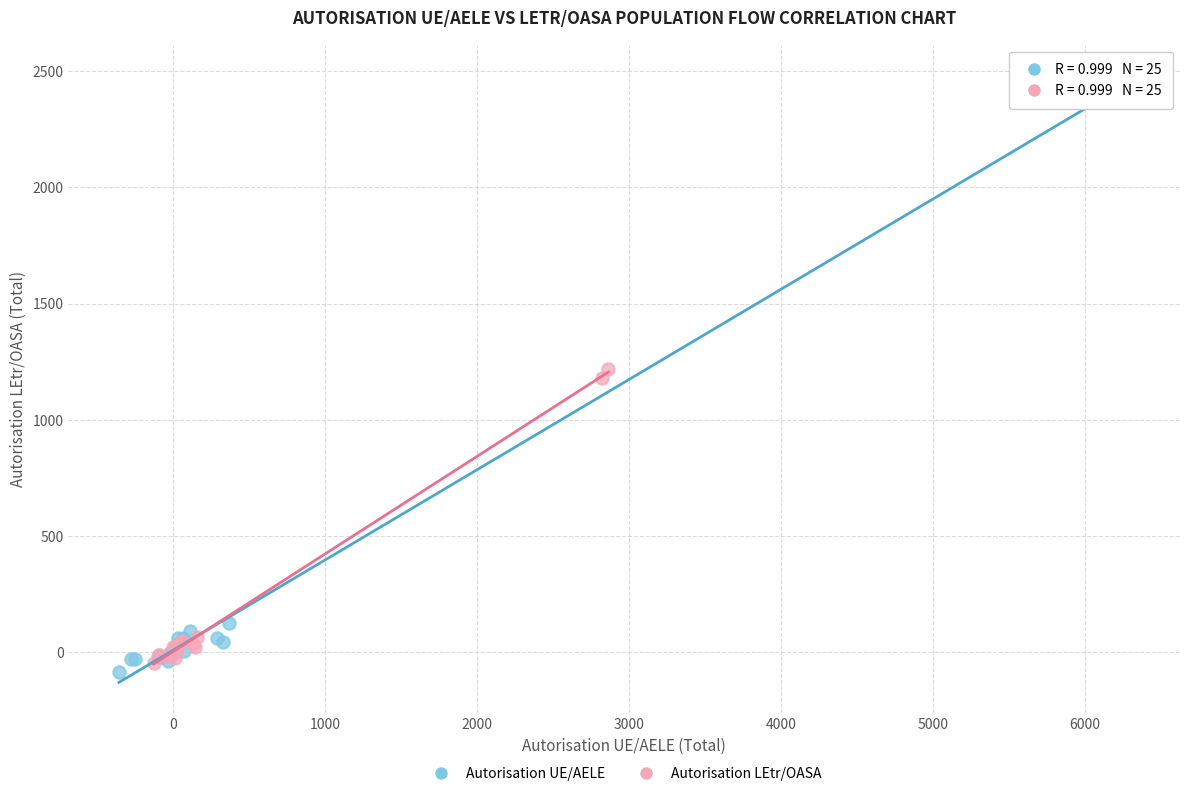

Which series has the widest spread of Y values?

Autorisation UE/AELE